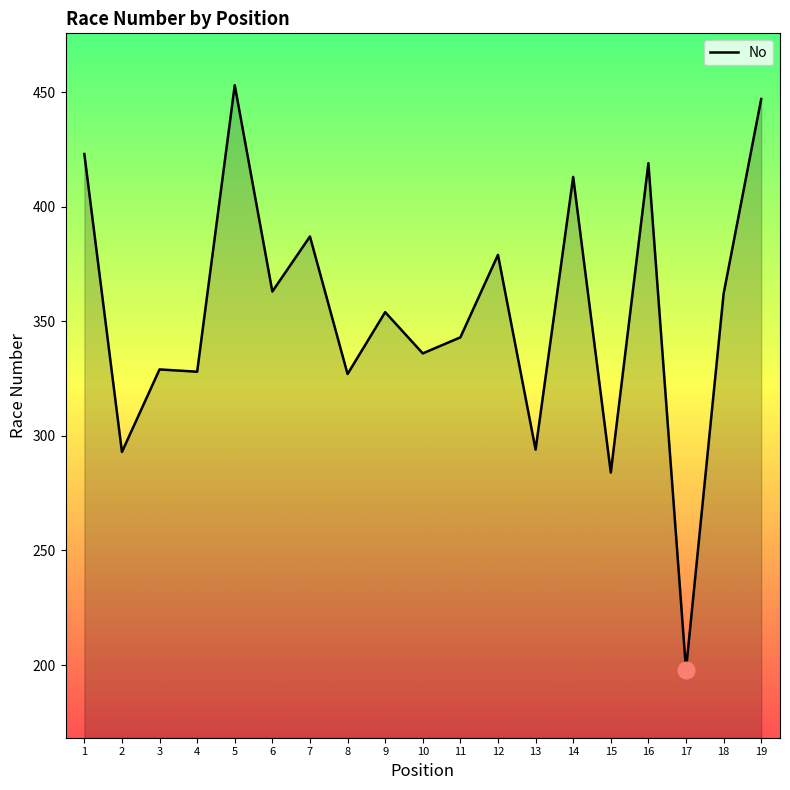

Read the value at 6.

363